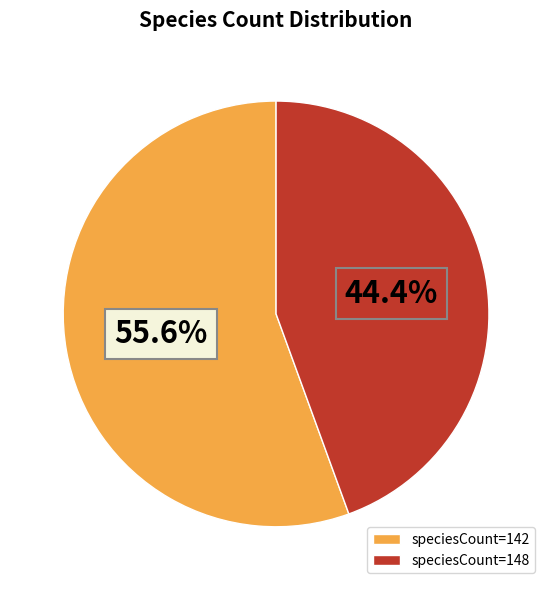

How many segments does this pie chart have?

2